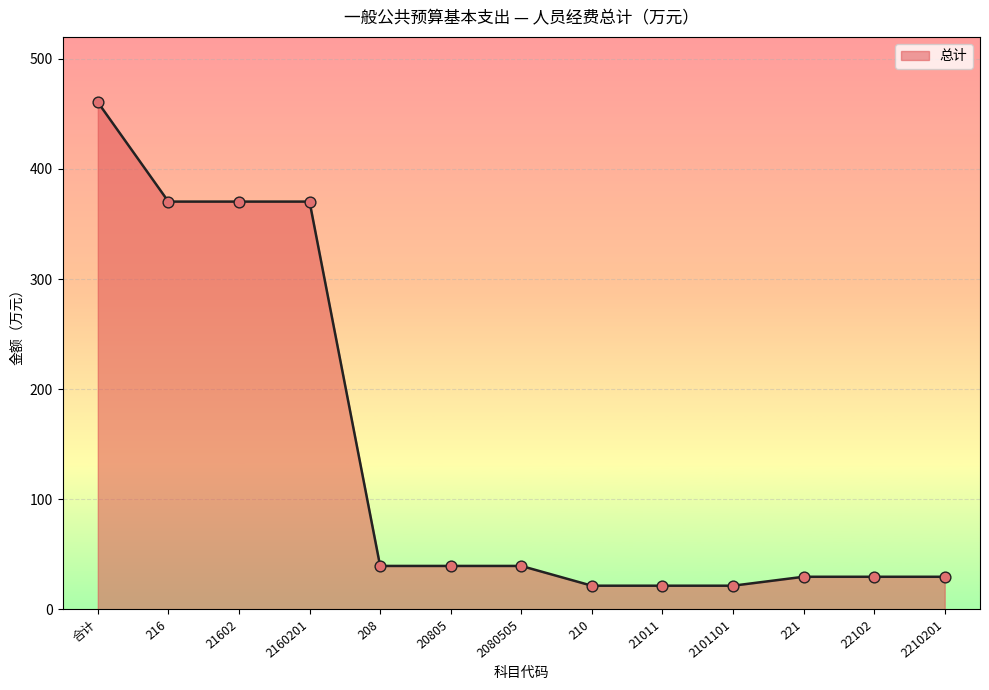

Approximately how many times larger is the value at 210 compared to 20805?

0.5